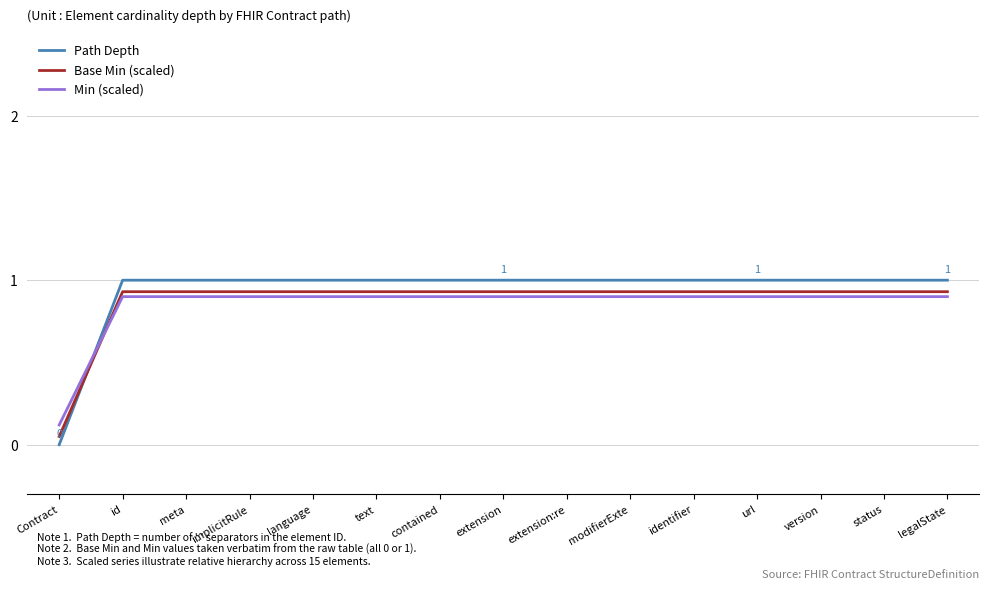

Count the Min (scaled) values in the range 0 to 1.

15